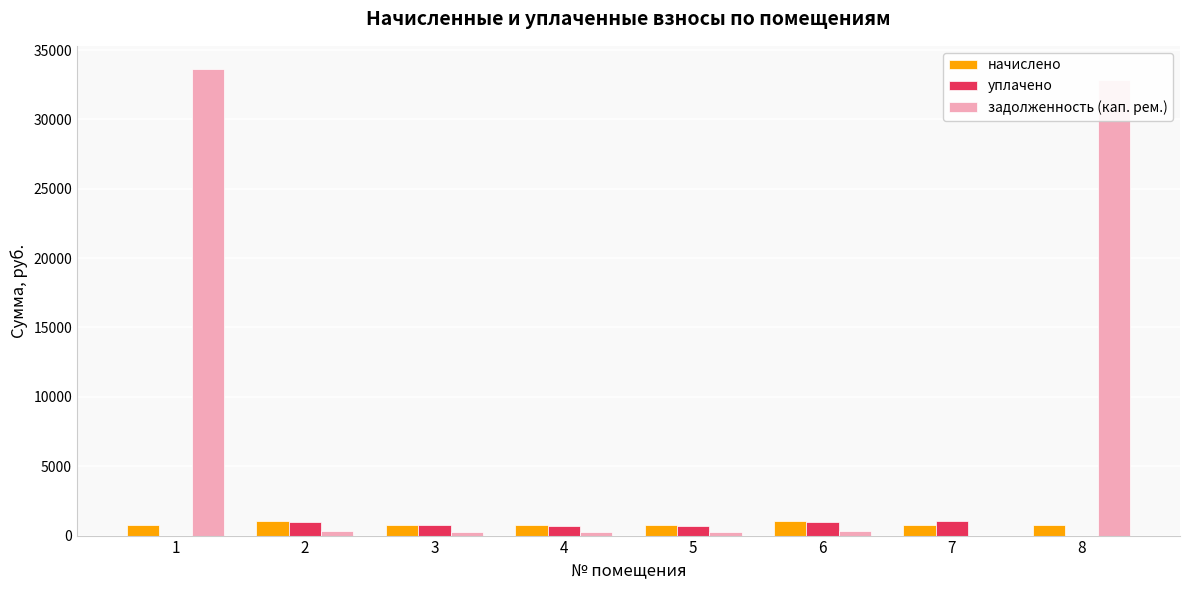

Which series changed the most between 1 and 5?

задолженность (кап. рем.)